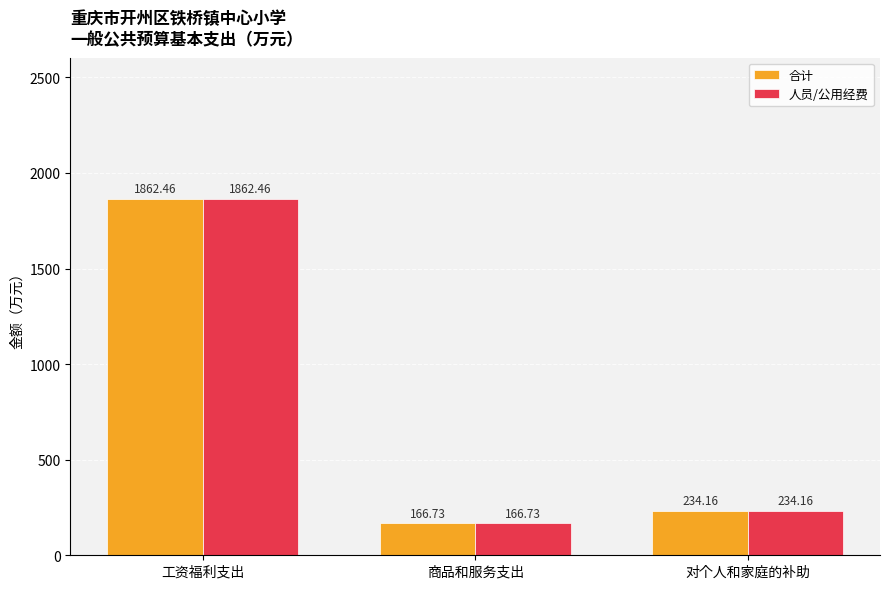

What is the difference between the 人员/公用经费 values at 对个人和家庭的补助 and 工资福利支出?

1628.3